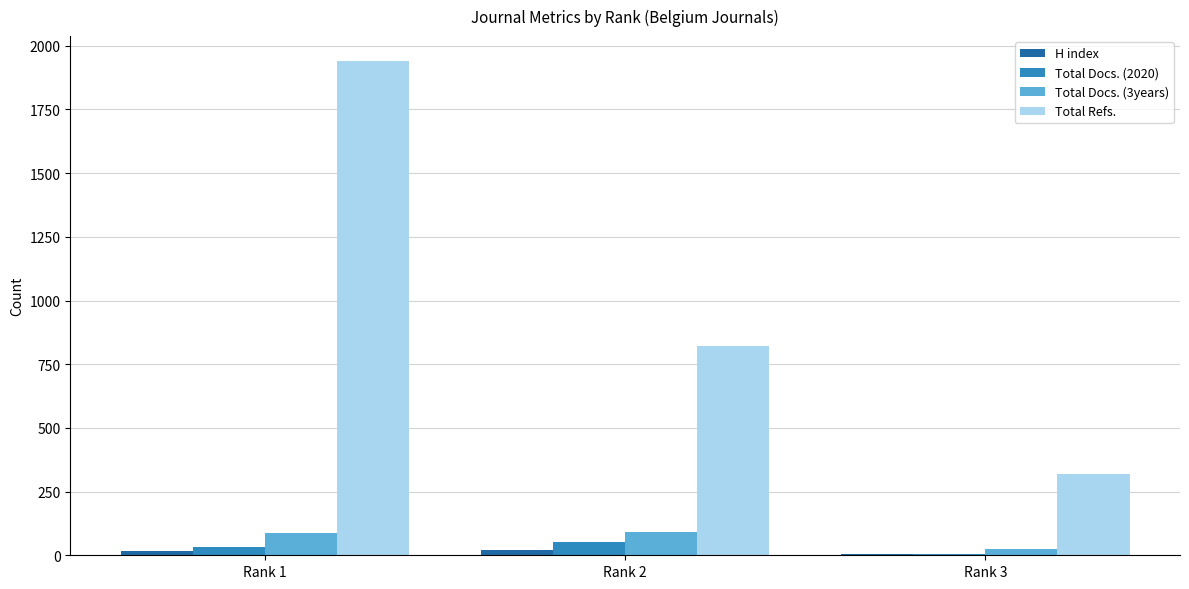

At which label is Total Refs. closest to 1130?

Rank 2